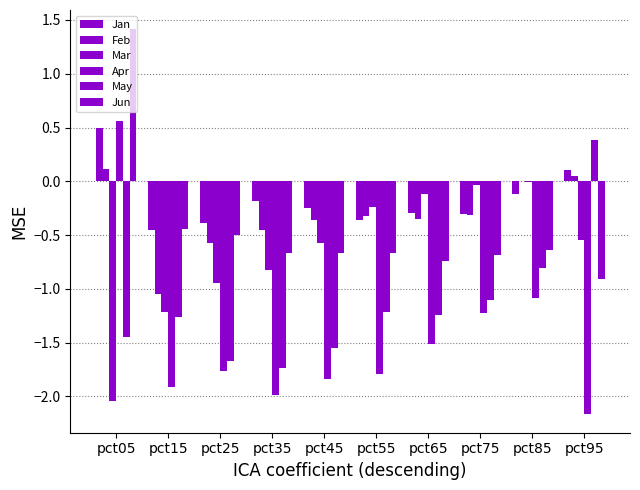

How many groups of bars are there?

10